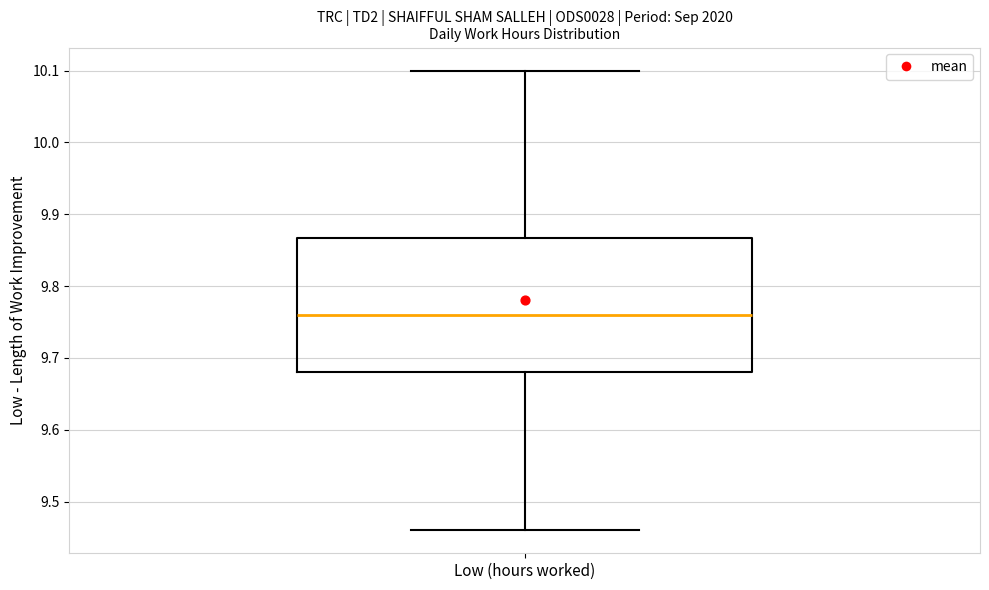

Read this box plot against the y-axis: the position of the median line, the range covered by the box, and the ends of both whiskers. The values are not printed on the chart, so give them approximately, as read against the axis.

median 9.76, box 9.68 to 9.87, whiskers 9.46 to 10.10